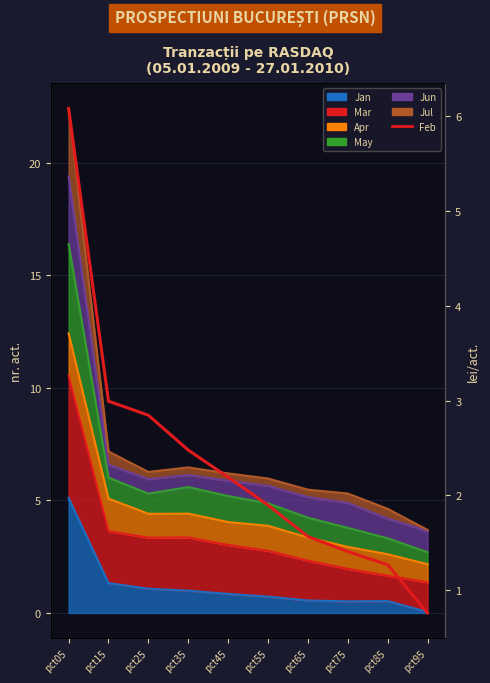

Reading right to left, what are all the values shown in this chart?

0.8	1.3	1.4	1.6	1.9	2.2	2.5	2.8	3.0	6.1